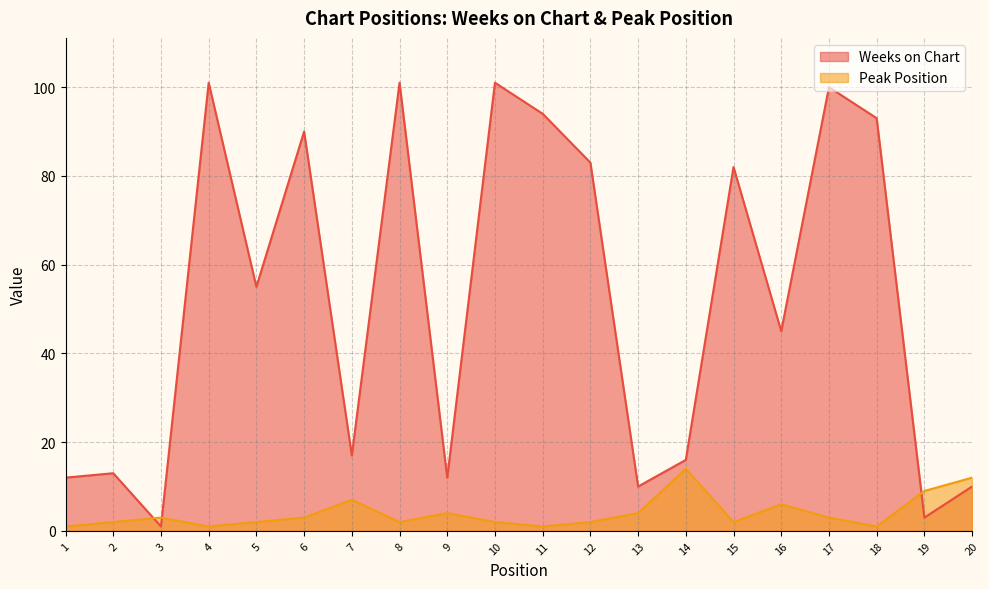

Reading right to left, list all the values displayed in this chart.

Weeks on Chart: 10	3	93	100	45	82	16	10	83	94	101	12	101	17	90	55	101	1	13	12
Peak Position: 12	9	1	3	6	2	14	4	2	1	2	4	2	7	3	2	1	3	2	1